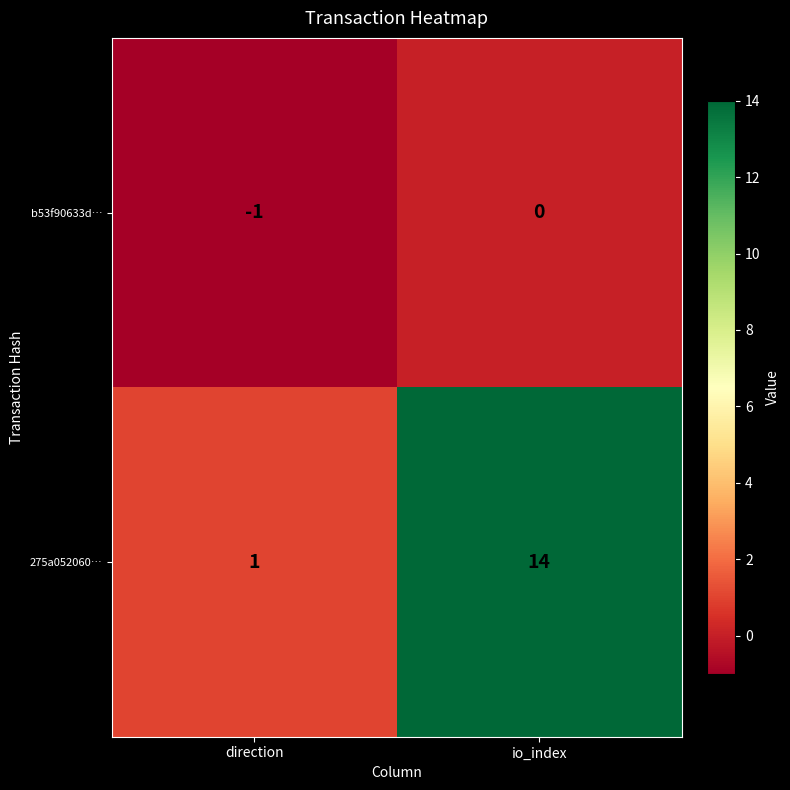

Reading left to right, what are all the values shown in this chart?

b53f90633d…: -1	0
275a052060…: 1	14